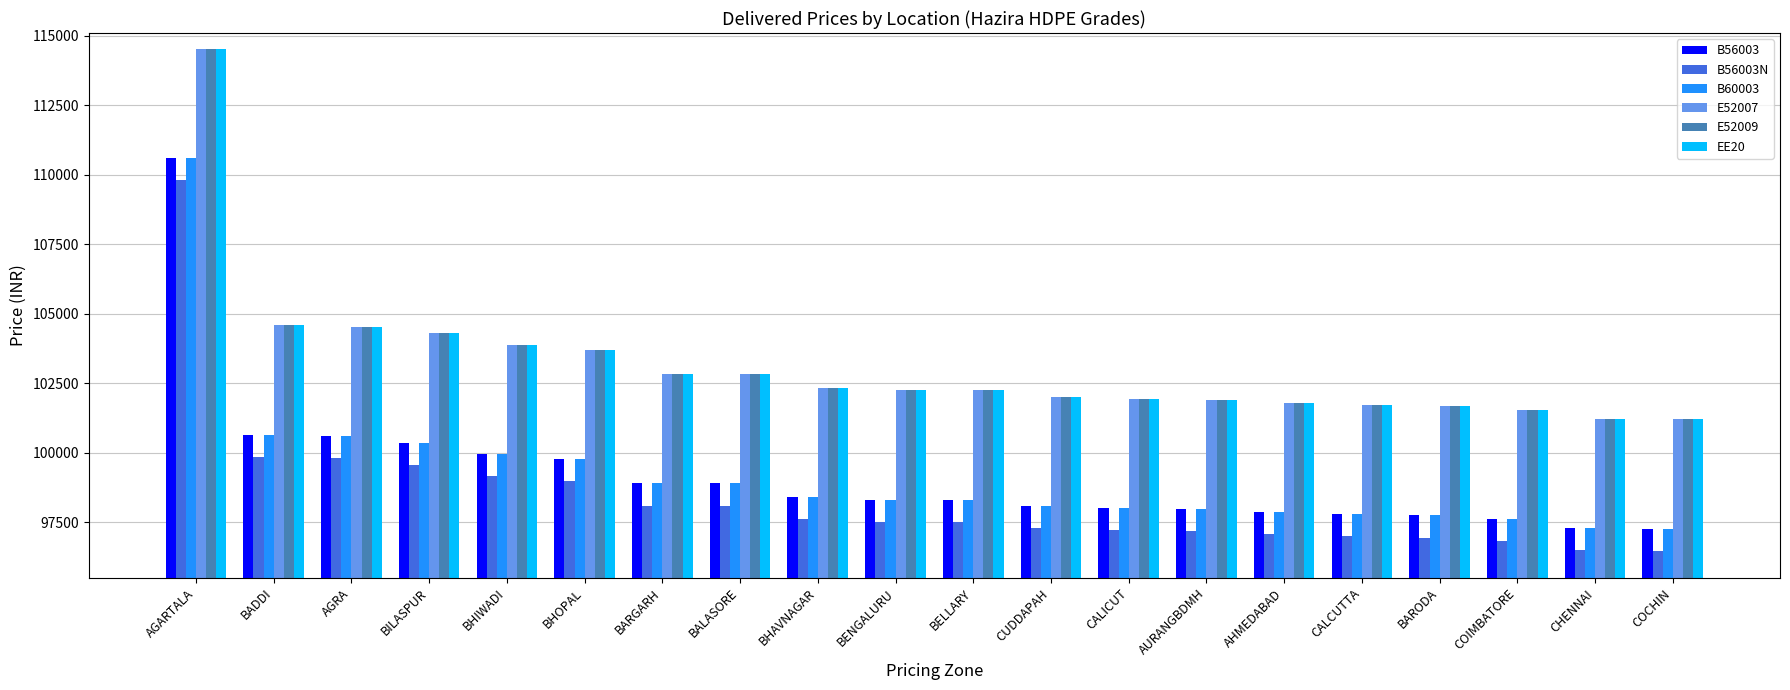

True or false: EE20 has a value of 145430 at AHMEDABAD.

False